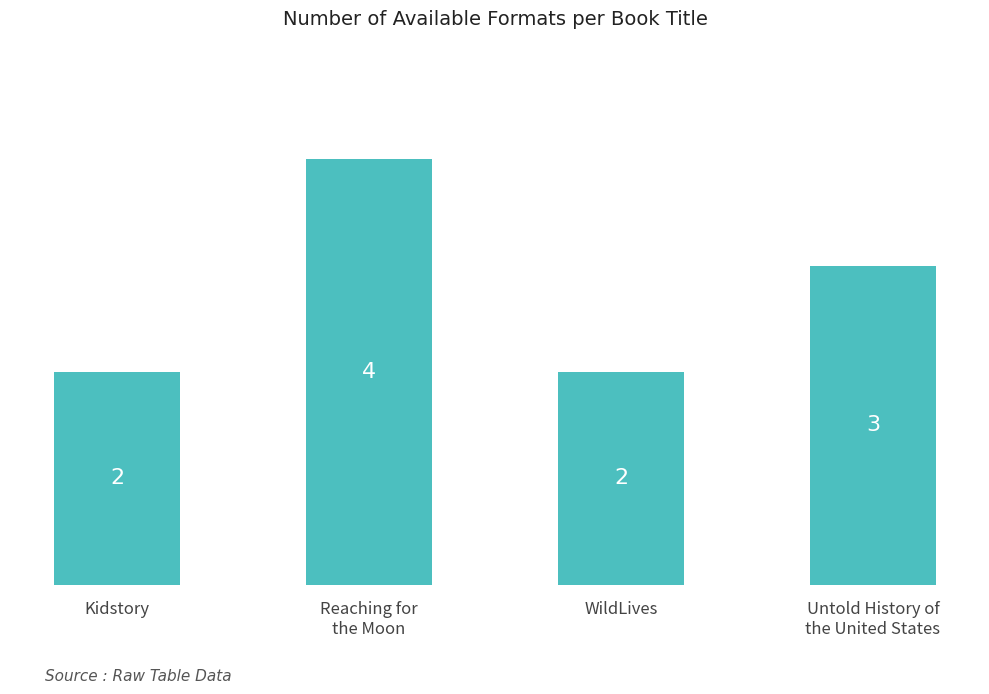

What is the average value?

3